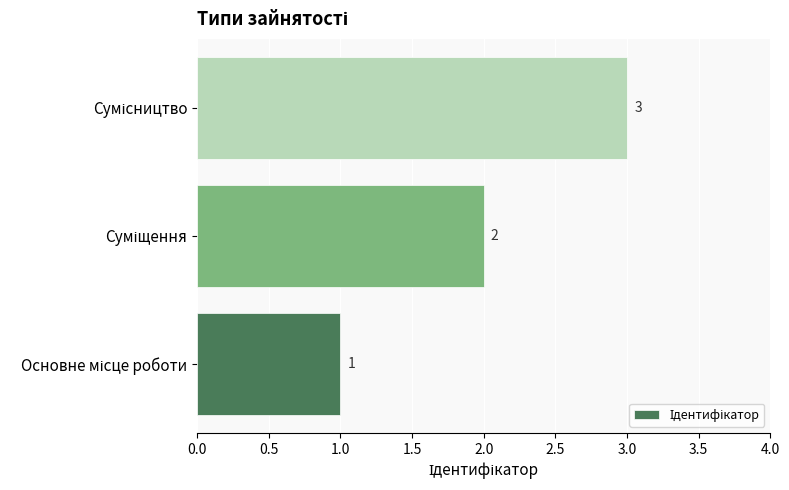

Count the values in the range 1 to 3.

3